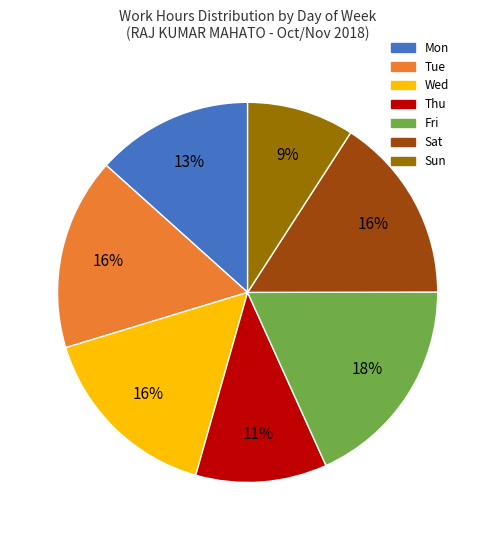

True or false: Fri accounts for 29% of the total.

False